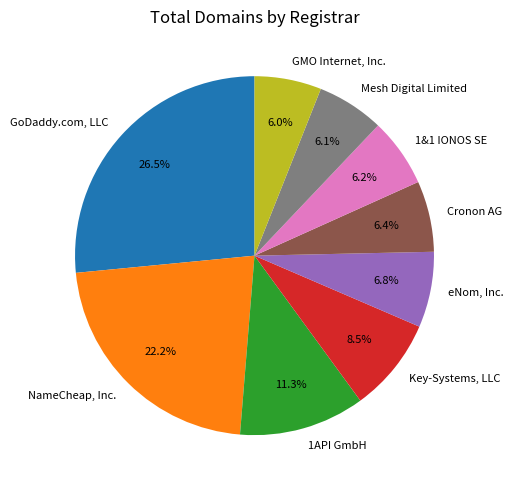

To the nearest percent, what is the difference between the GMO Internet, Inc. and 1API GmbH slice percentages?

5%